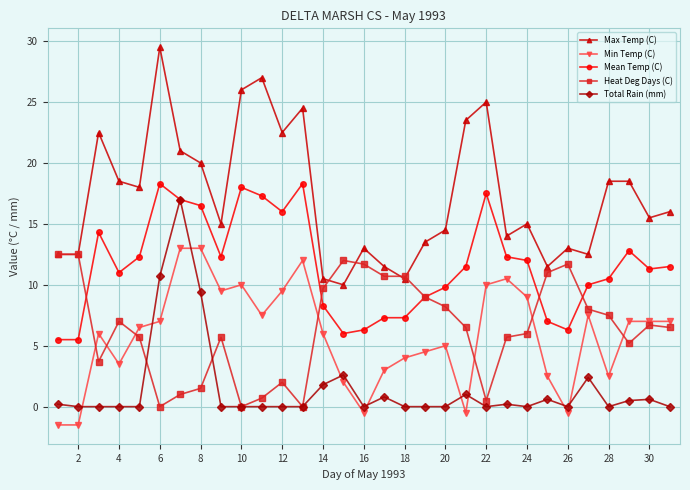

True or false: Min Temp (C) and Mean Temp (C) intersect in this chart.

False